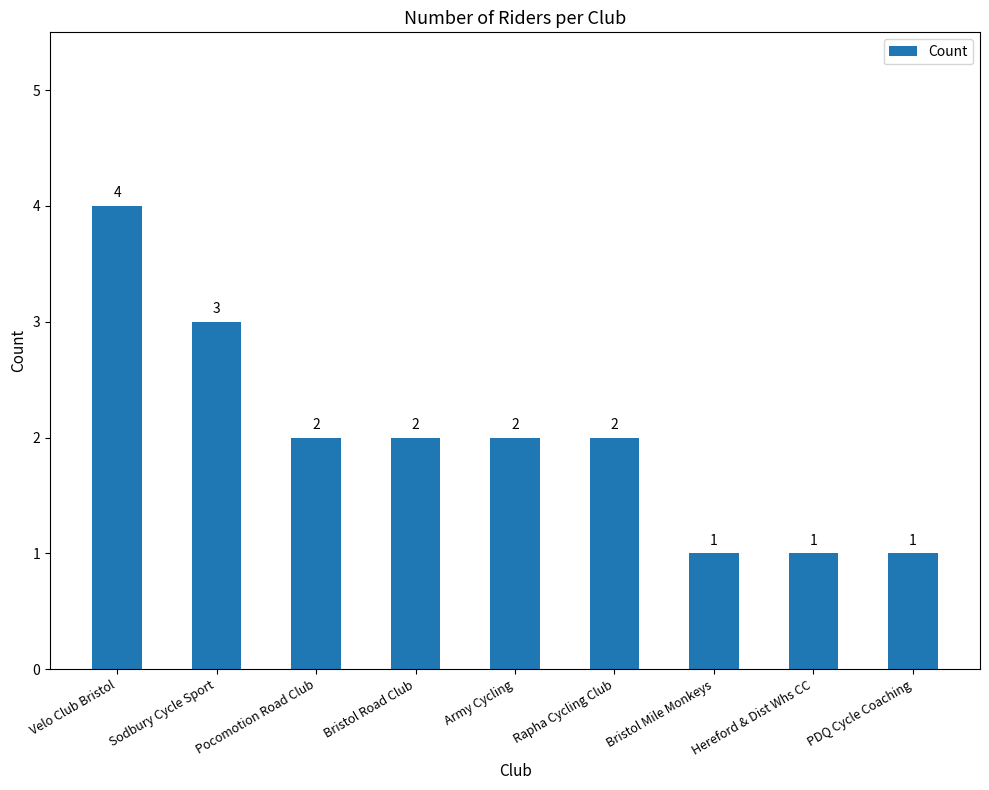

Are the bars horizontal?

No